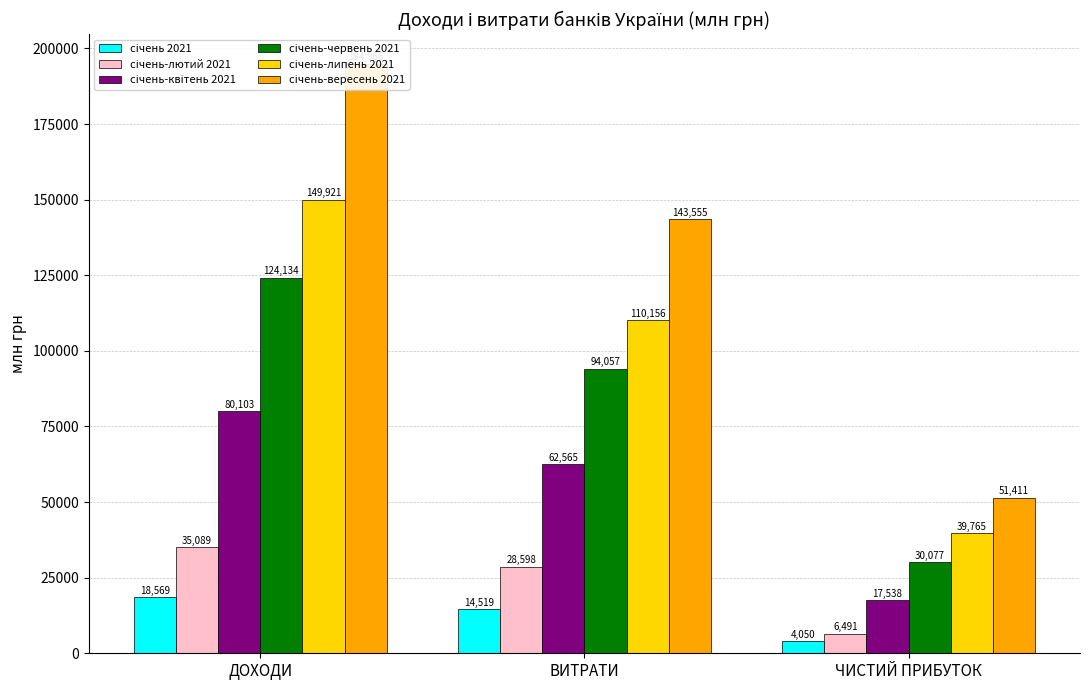

The січень-червень 2021 series shows 17967 at ЧИСТИЙ ПРИБУТОК. True or false?

False